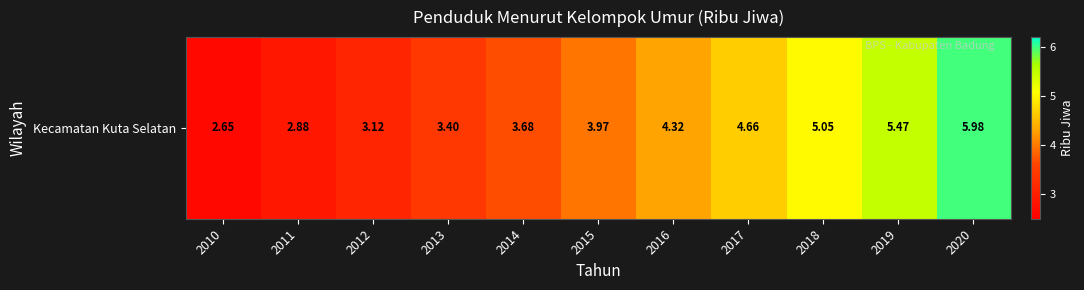

Which has a higher value, 2019 or 2018?

2019